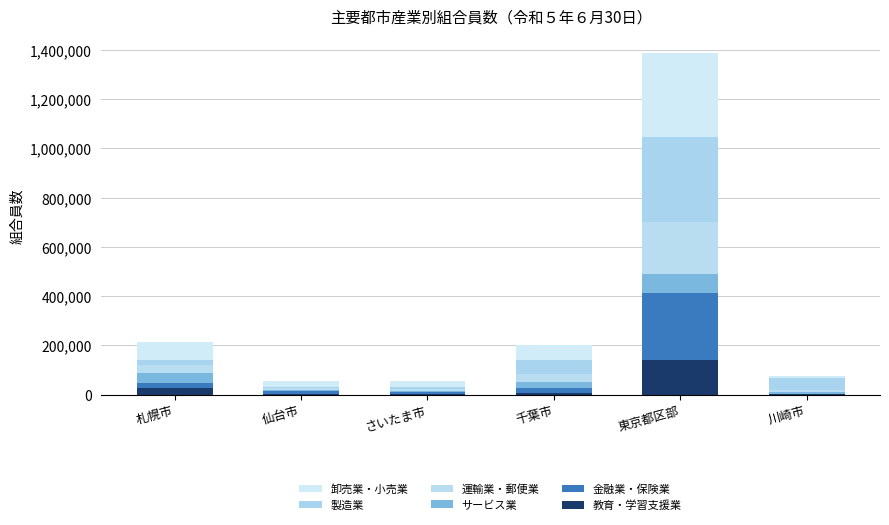

What is the label of the 4th bar from the left?

千葉市